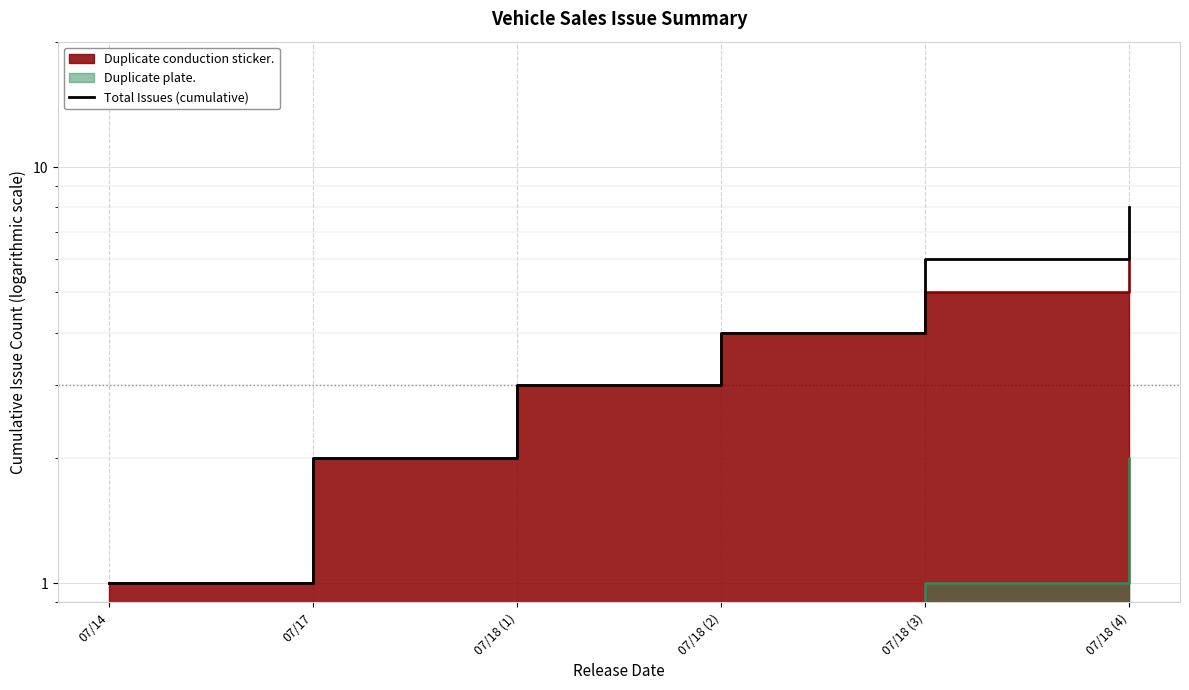

Does the chart display data point markers on the line(s)?

No